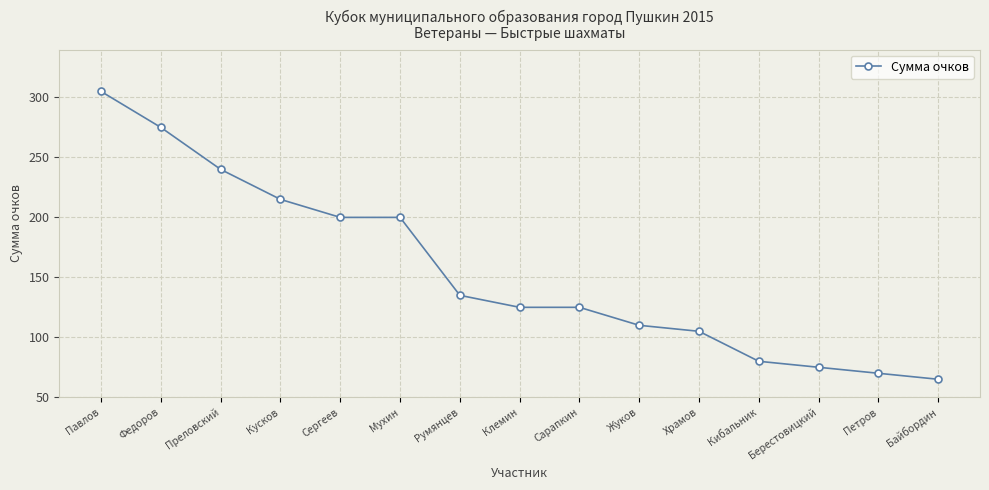

Reading left to right, extract all data points from this chart.

Павлов=305	Федоров=275	Преловский=240	Кусков=215	Сергеев=200	Мухин=200	Румянцев=135	Клемин=125	Сарапкин=125	Жуков=110	Храмов=105	Кибальник=80	Берестовицкий=75	Петров=70	Байбордин=65